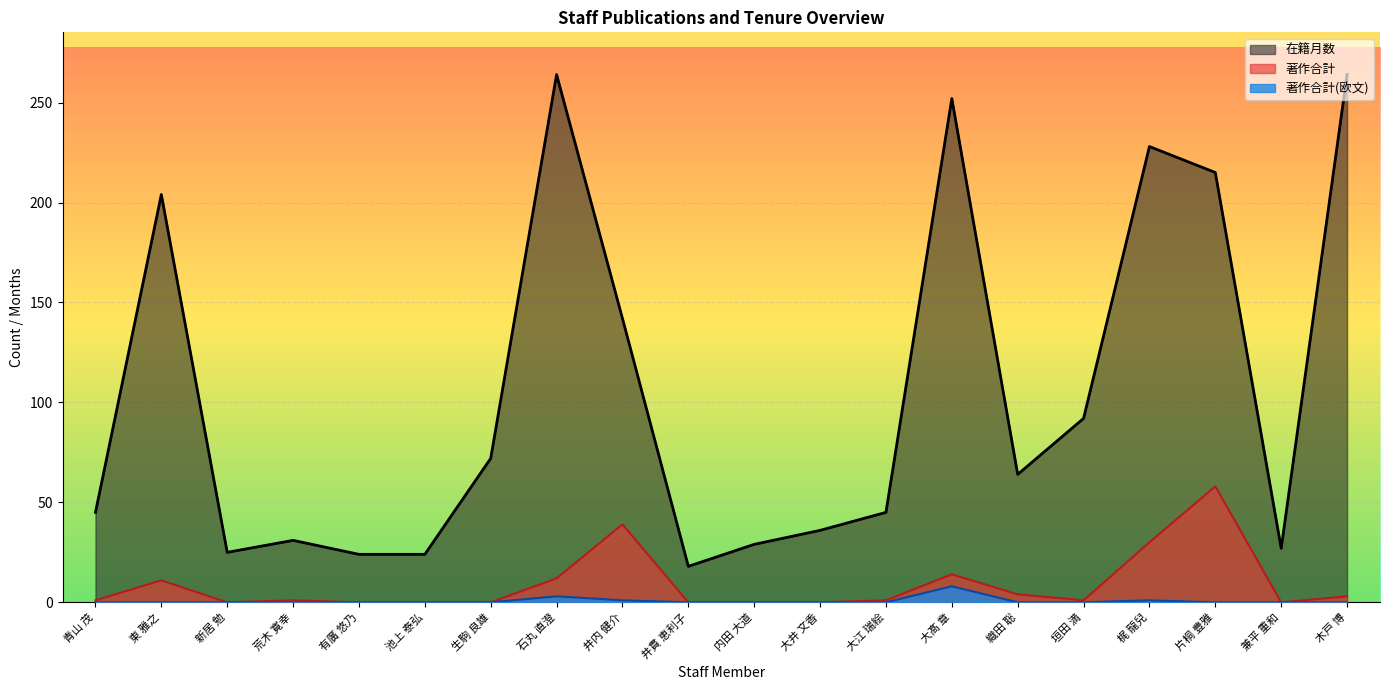

What is the sum of the 著作合計 values at 大江 瑞絵 and 生駒 良雄?

1